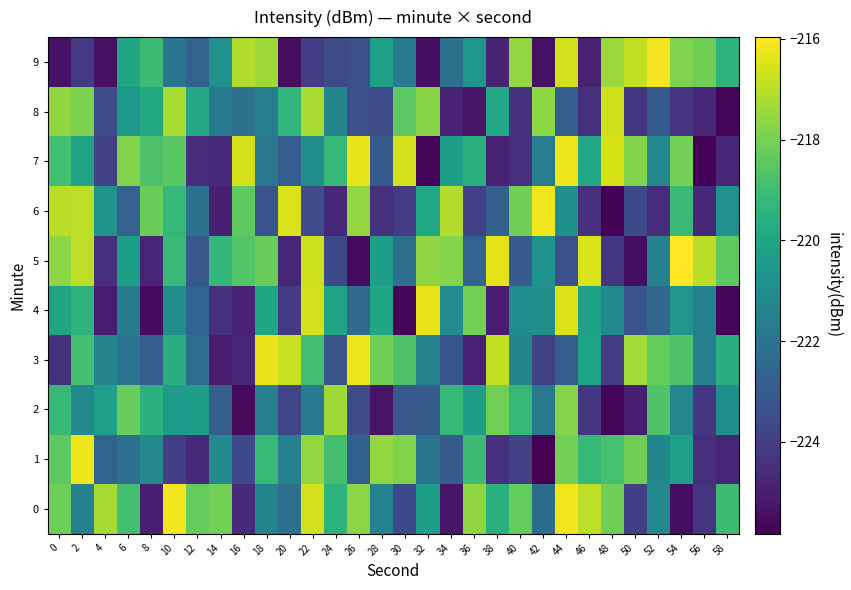

Reading left to right, extract all data points from this chart.

0: 0=-218.2	2=-221.5	4=-217.3	6=-218.9	8=-224.9	10=-216.1	12=-218.3	14=-218.0	16=-224.6	18=-221.4	20=-222.2	22=-216.6	24=-219.5	26=-217.7	28=-221.5	30=-223.6	32=-220.3	34=-225.3	36=-217.6	38=-219.6	40=-218.3	42=-222.3	44=-216.2	46=-217.0	48=-218.1	50=-223.9	52=-221.2	54=-225.5	56=-224.3	58=-219.1
1: 0=-218.4	2=-216.2	4=-222.6	6=-222.2	8=-221.2	10=-224.0	12=-224.6	14=-221.1	16=-223.6	18=-219.2	20=-221.5	22=-217.6	24=-218.9	26=-222.8	28=-217.6	30=-217.8	32=-222.0	34=-223.0	36=-219.1	38=-224.5	40=-223.9	42=-225.8	44=-218.0	46=-219.2	48=-218.8	50=-218.1	52=-221.3	54=-220.2	56=-224.5	58=-224.7
2: 0=-219.2	2=-221.2	4=-220.2	6=-218.2	8=-219.5	10=-220.4	12=-220.3	14=-222.9	16=-225.6	18=-221.5	20=-223.7	22=-221.8	24=-217.4	26=-223.6	28=-225.3	30=-223.1	32=-223.0	34=-219.3	36=-220.3	38=-218.1	40=-219.2	42=-221.8	44=-217.8	46=-224.2	48=-225.7	50=-225.0	52=-218.7	54=-221.3	56=-224.3	58=-220.9
3: 0=-224.4	2=-218.9	4=-221.4	6=-222.1	8=-222.9	10=-219.6	12=-222.3	14=-225.0	16=-224.7	18=-216.3	20=-216.8	22=-218.9	24=-223.2	26=-216.2	28=-218.1	30=-218.7	32=-221.4	34=-223.2	36=-224.9	38=-216.9	40=-221.3	42=-223.9	44=-222.8	46=-220.1	48=-224.1	50=-217.3	52=-218.3	54=-218.7	56=-221.6	58=-219.6
4: 0=-220.1	2=-219.4	4=-225.0	6=-221.7	8=-225.5	10=-221.0	12=-222.6	14=-224.4	16=-224.9	18=-220.0	20=-224.2	22=-216.6	24=-220.1	26=-222.4	28=-220.0	30=-225.7	32=-216.3	34=-221.1	36=-218.1	38=-225.1	40=-221.0	42=-221.0	44=-216.5	46=-220.2	48=-221.2	50=-223.2	52=-222.6	54=-220.7	56=-221.5	58=-225.7
5: 0=-217.6	2=-216.9	4=-224.5	6=-220.4	8=-224.8	10=-219.2	12=-223.1	14=-219.3	16=-218.6	18=-218.2	20=-224.8	22=-216.7	24=-223.6	26=-225.5	28=-220.3	30=-222.2	32=-217.6	34=-217.8	36=-222.7	38=-216.4	40=-223.0	42=-220.7	44=-223.3	46=-216.5	48=-224.2	50=-225.4	52=-221.5	54=-216.0	56=-217.0	58=-218.4
6: 0=-217.0	2=-217.0	4=-220.7	6=-222.7	8=-218.2	10=-219.3	12=-222.2	14=-224.9	16=-218.4	18=-223.3	20=-216.5	22=-223.5	24=-224.7	26=-217.6	28=-224.4	30=-224.1	32=-219.9	34=-217.1	36=-223.9	38=-222.8	40=-218.1	42=-216.2	44=-220.9	46=-224.5	48=-225.8	50=-223.6	52=-224.6	54=-219.1	56=-224.7	58=-220.8
7: 0=-218.9	2=-220.1	4=-223.9	6=-217.9	8=-218.7	10=-218.5	12=-224.6	14=-224.7	16=-216.6	18=-221.9	20=-222.9	22=-221.0	24=-219.3	26=-216.3	28=-223.0	30=-216.6	32=-225.6	34=-220.3	36=-219.6	38=-224.8	40=-224.5	42=-221.7	44=-216.2	46=-219.9	48=-216.6	50=-217.8	52=-221.2	54=-218.0	56=-225.7	58=-224.8
8: 0=-217.6	2=-217.9	4=-223.6	6=-220.6	8=-219.8	10=-217.2	12=-219.9	14=-221.8	16=-222.1	18=-221.6	20=-219.4	22=-217.2	24=-221.4	26=-223.4	28=-223.5	30=-218.4	32=-217.7	34=-224.8	36=-225.2	38=-219.9	40=-224.4	42=-217.6	44=-222.8	46=-224.5	48=-216.7	50=-224.2	52=-223.0	54=-224.4	56=-224.7	58=-225.7
9: 0=-225.3	2=-224.1	4=-225.4	6=-220.0	8=-219.1	10=-222.0	12=-222.7	14=-220.8	16=-217.1	18=-217.4	20=-225.5	22=-224.1	24=-223.5	26=-223.4	28=-220.2	30=-221.7	32=-225.4	34=-222.2	36=-220.7	38=-224.9	40=-217.6	42=-225.4	44=-216.6	46=-224.9	48=-217.5	50=-216.9	52=-216.1	54=-217.9	56=-218.1	58=-219.5